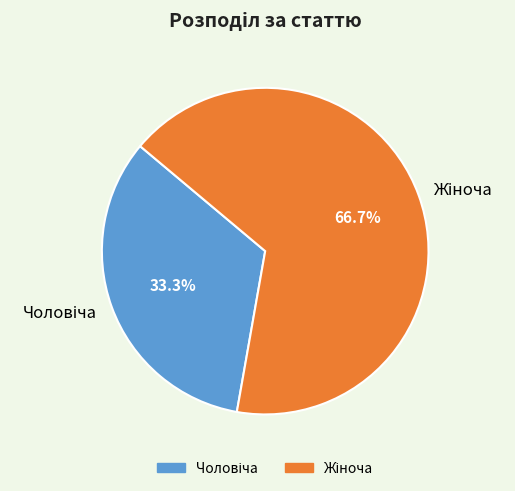

Is there any slice that represents more than half of the pie?

Yes